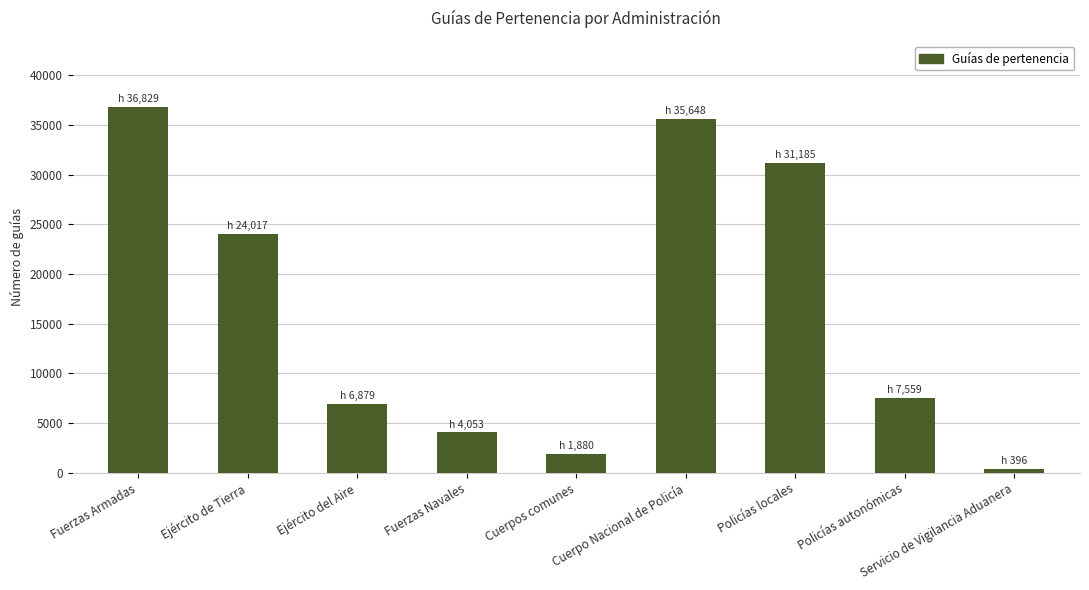

Rank the categories by value from highest to lowest.

Fuerzas Armadas, Cuerpo Nacional de Policía, Policías locales, Ejército de Tierra, Policías autonómicas, Ejército del Aire, Fuerzas Navales, Cuerpos comunes, Servicio de Vigilancia Aduanera